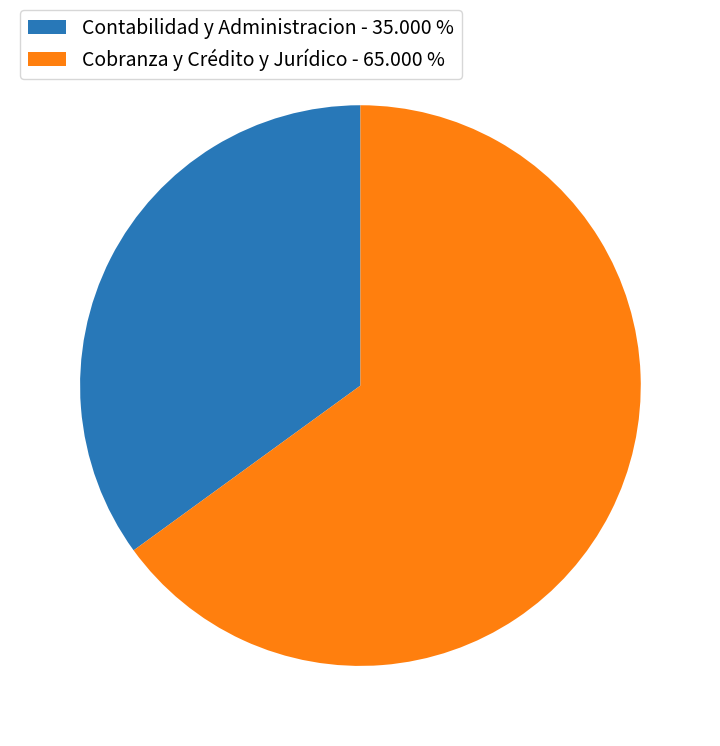

Between Cobranza y Crédito y Jurídico - 65.000 % and Contabilidad y Administracion - 35.000 %, which is larger?

Cobranza y Crédito y Jurídico - 65.000 %